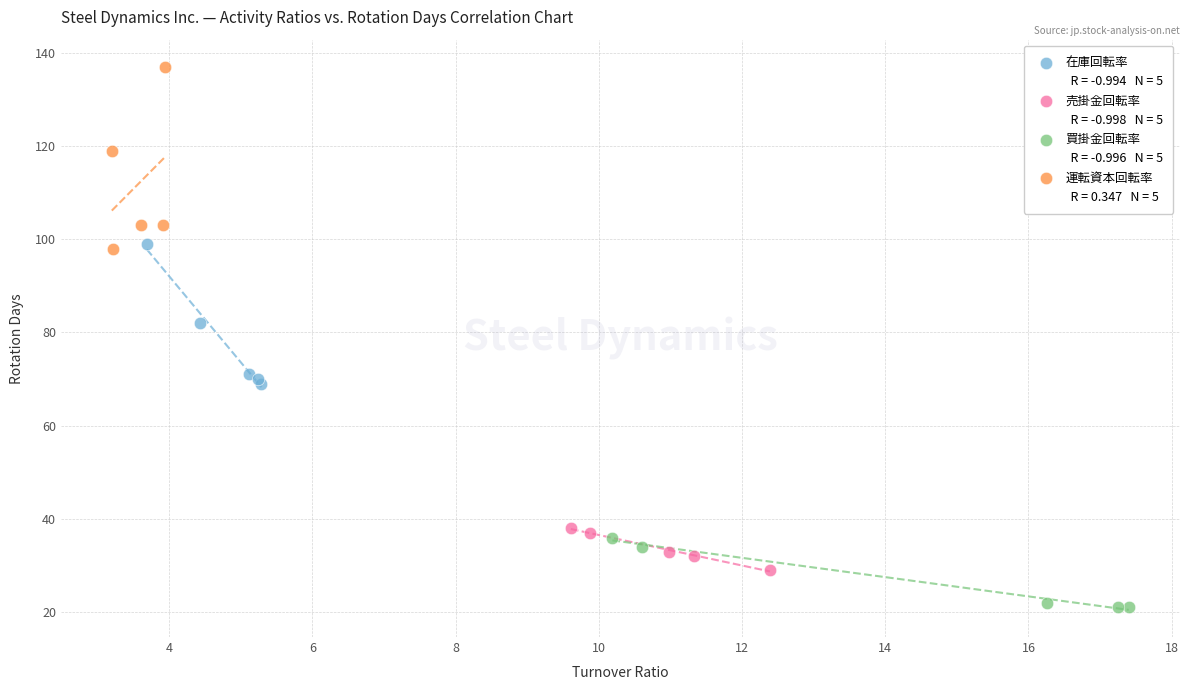

Which series reaches the minimum Y coordinate?

買掛金回転率